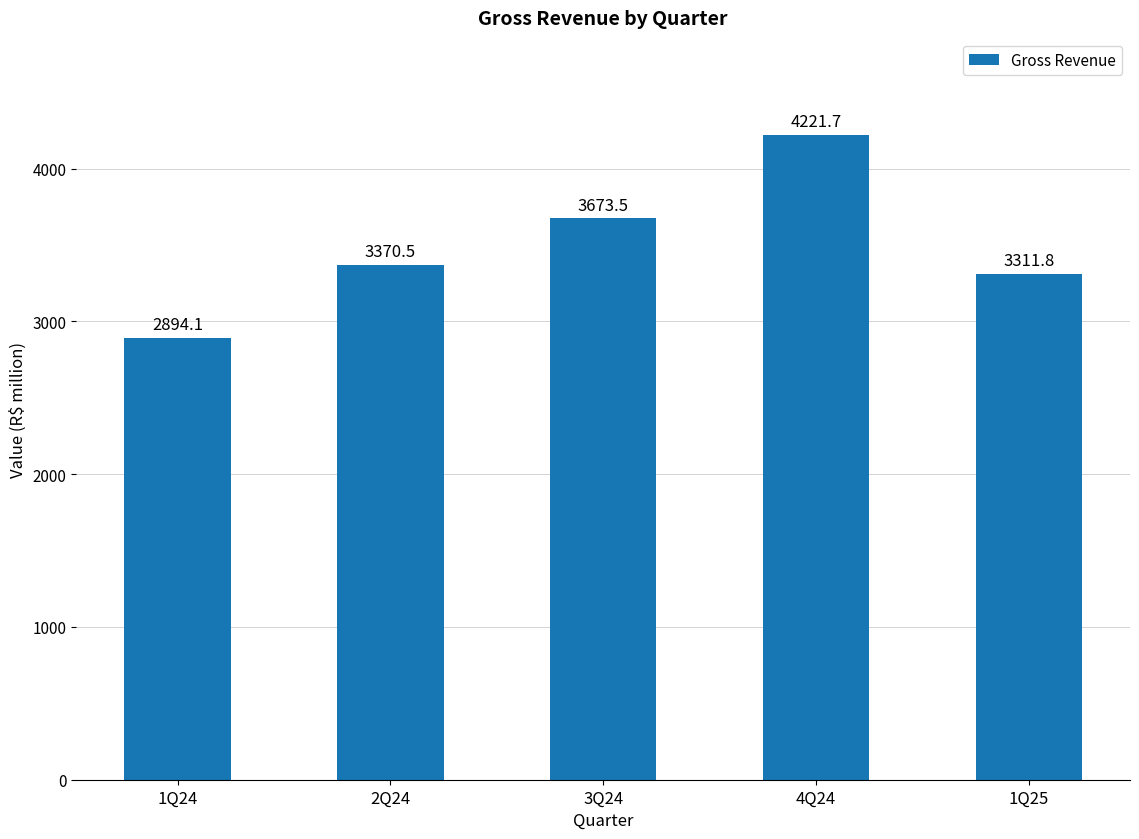

What is the change in value from 2Q24 to 4Q24?

+851.2